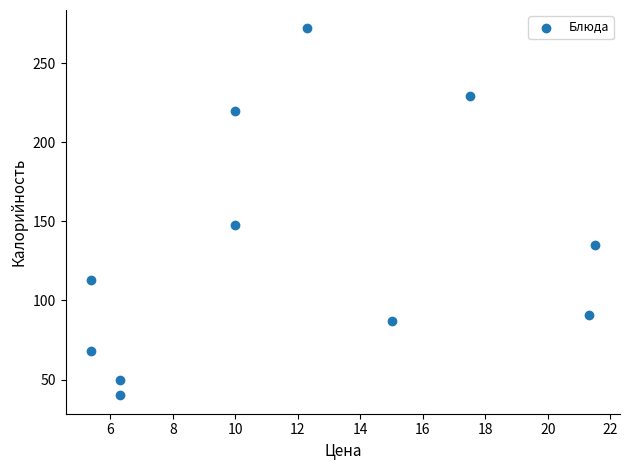

What is the average Y value?

132